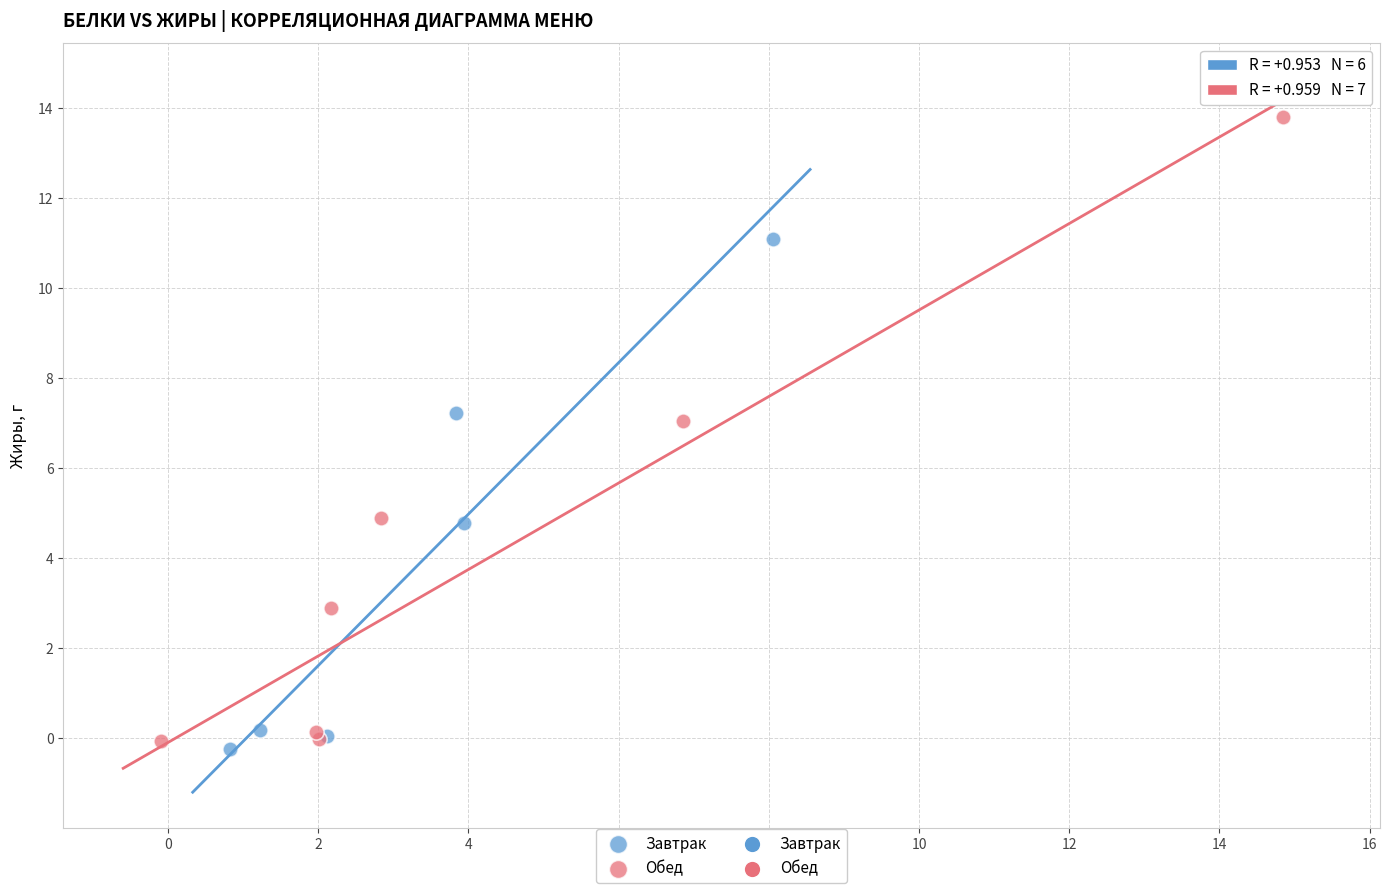

Which series contains the highest Y value?

Обед